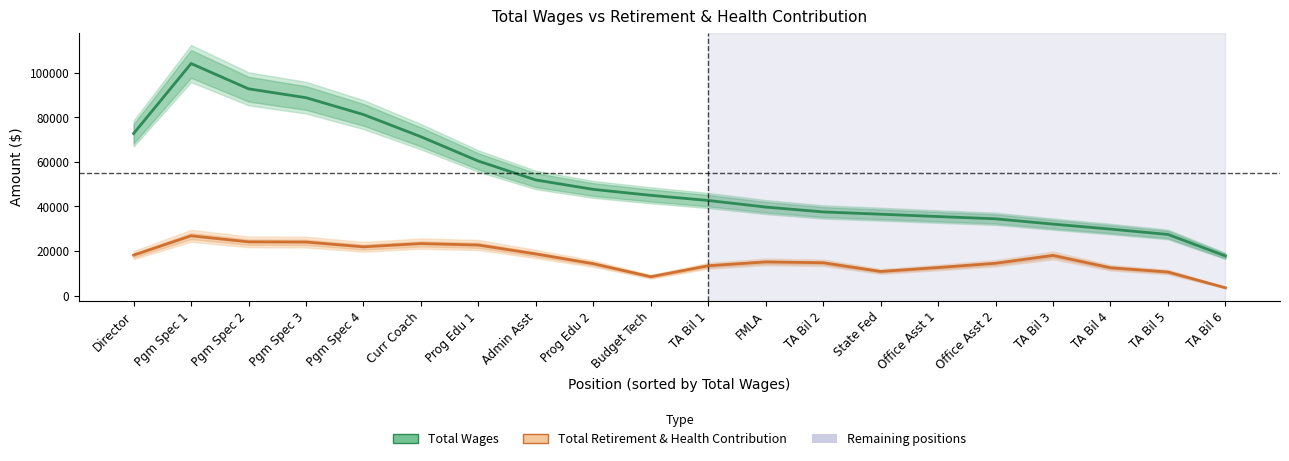

Which category has the lowest value in the Total Retirement & Health Contribution series?

TA Bil 6